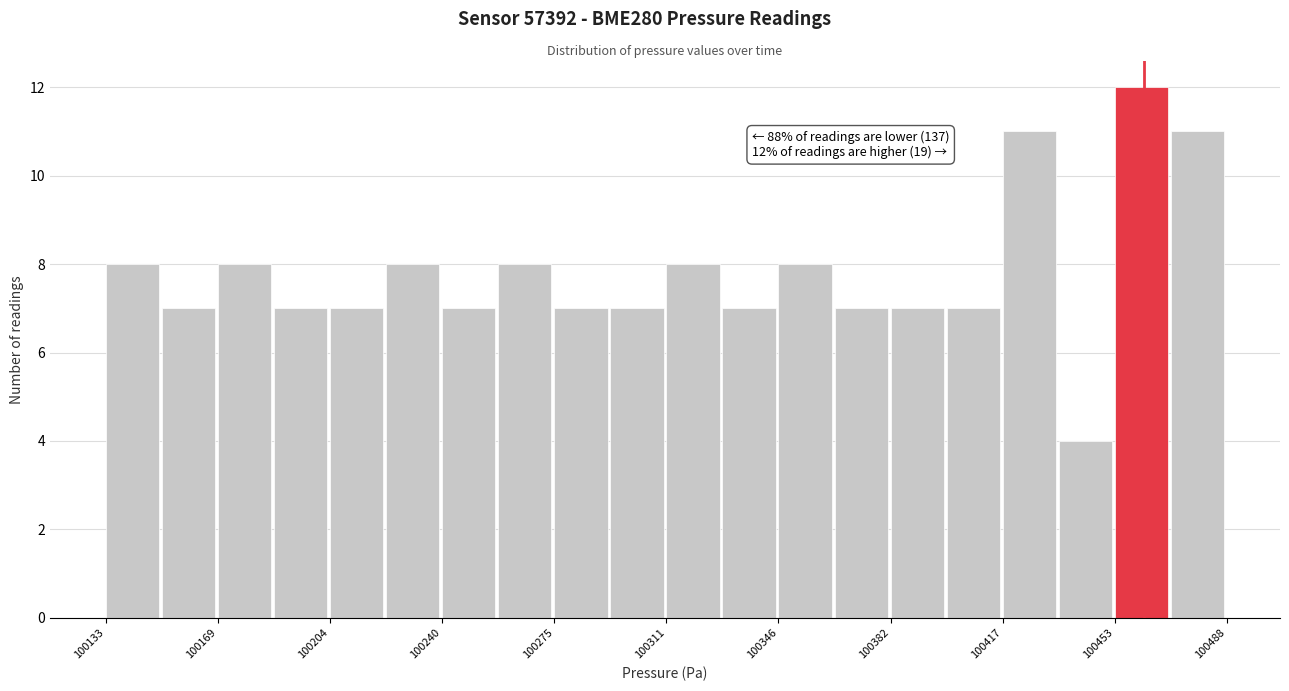

Around what value on the x-axis is the tallest bar? Give the approximate position of its centre, as read against the axis.

100460